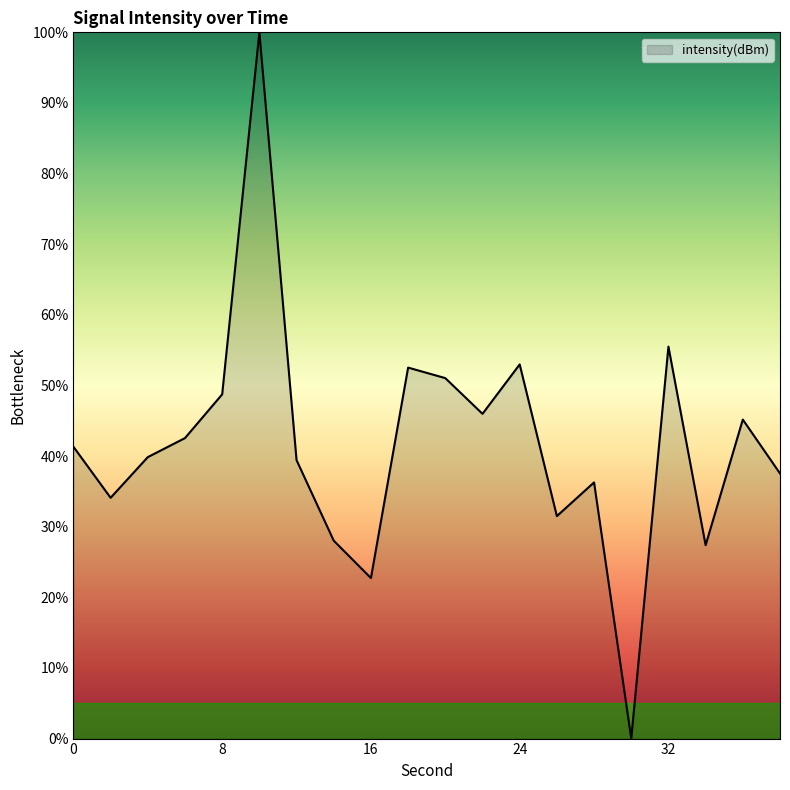

How many points are lower than both their immediate neighbors (excluding endpoints)?

6